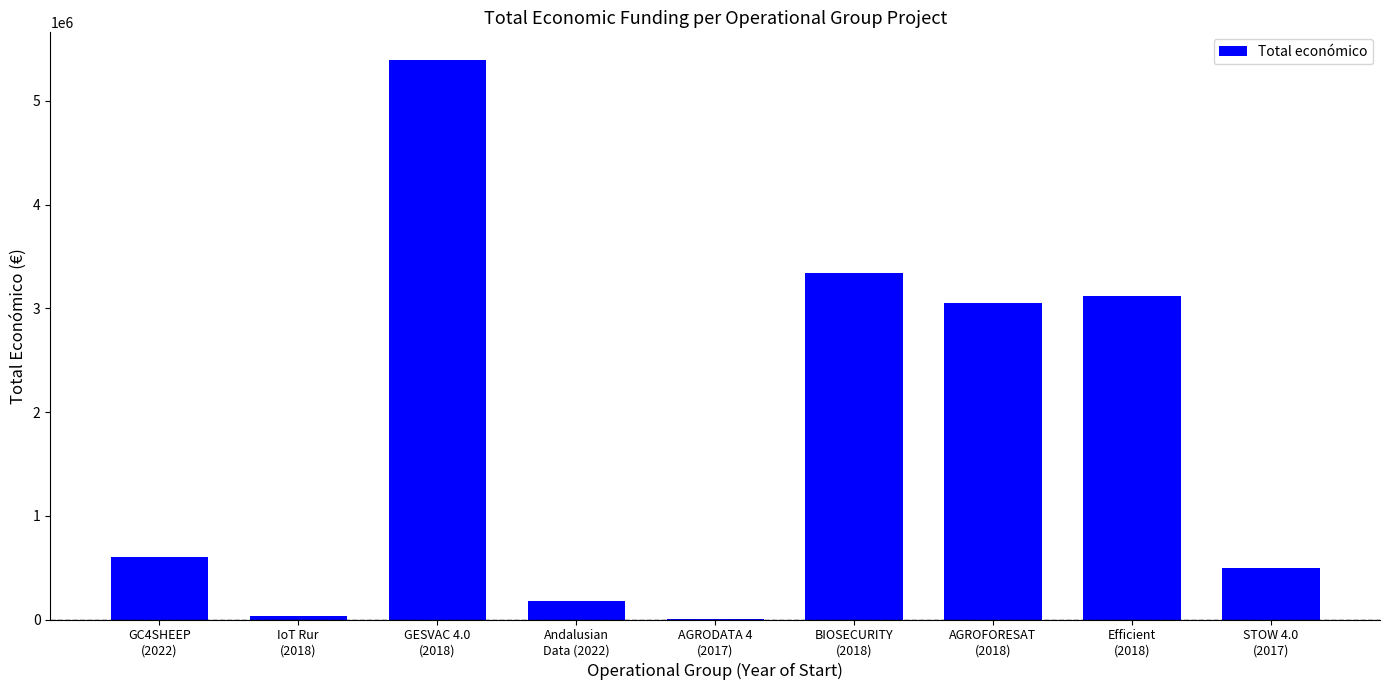

Which has a higher value, Efficient
(2018) or AGRODATA 4
(2017)?

Efficient
(2018)